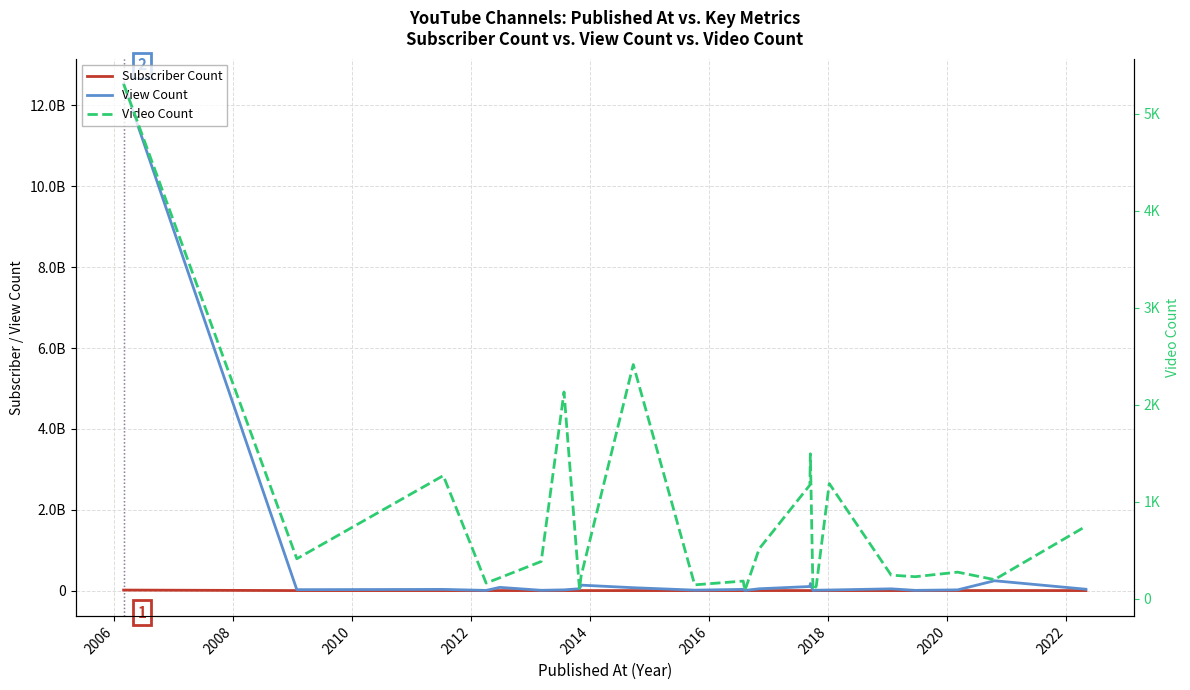

How many interior local valleys does the Subscriber Count series have?

8